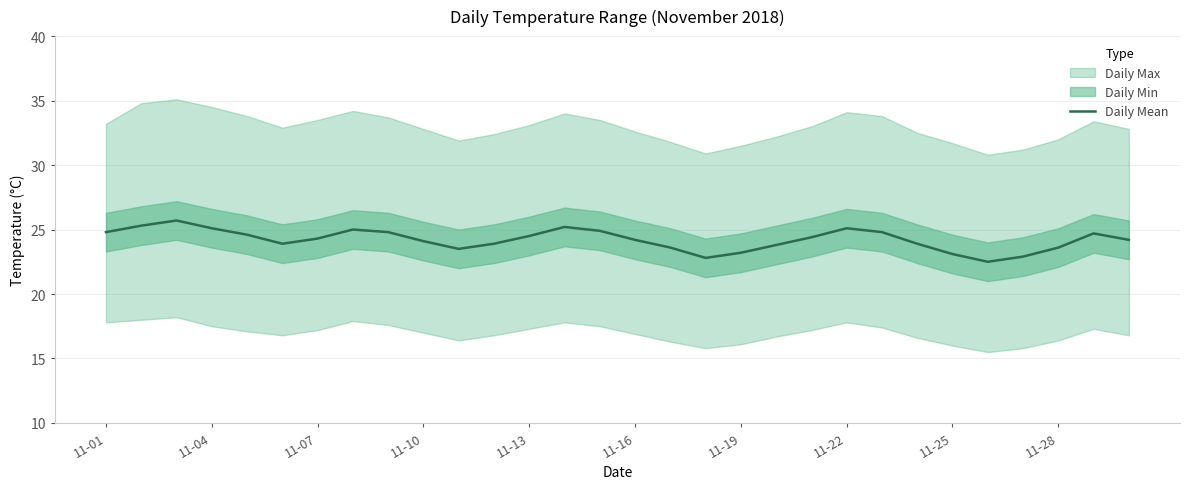

What position from the left is 11-04?

4